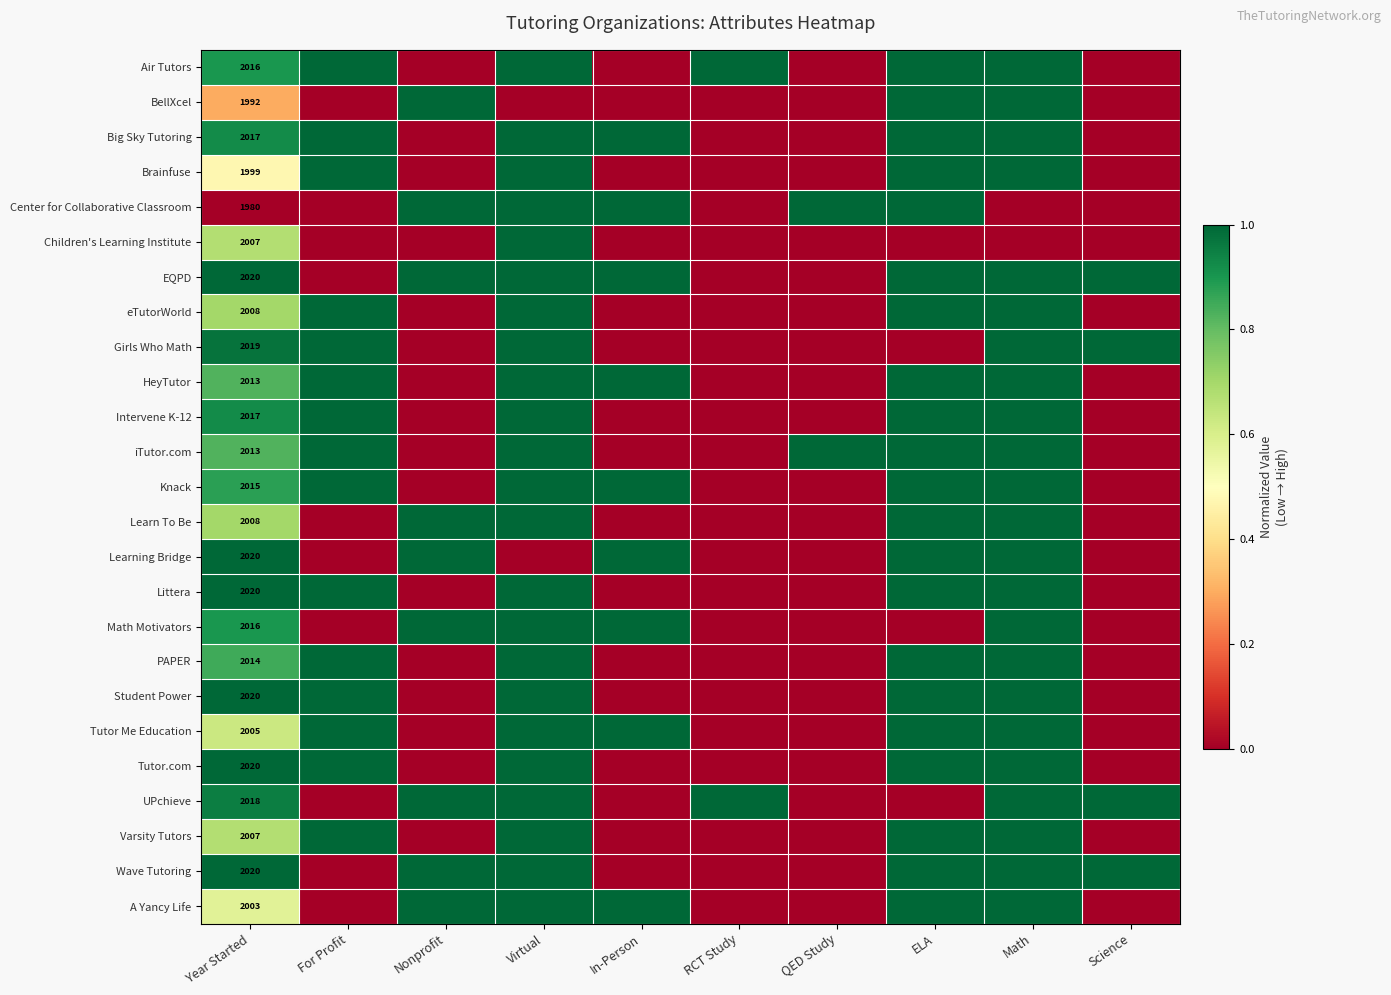

True or false: EQPD has a value of 2020 at Year Started.

True